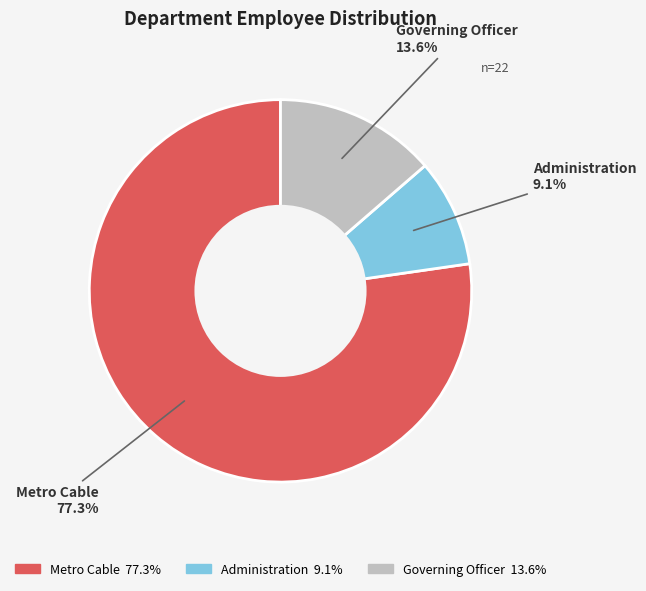

To the nearest percent, what is the difference between the Administration and Governing Officer slice percentages?

5%